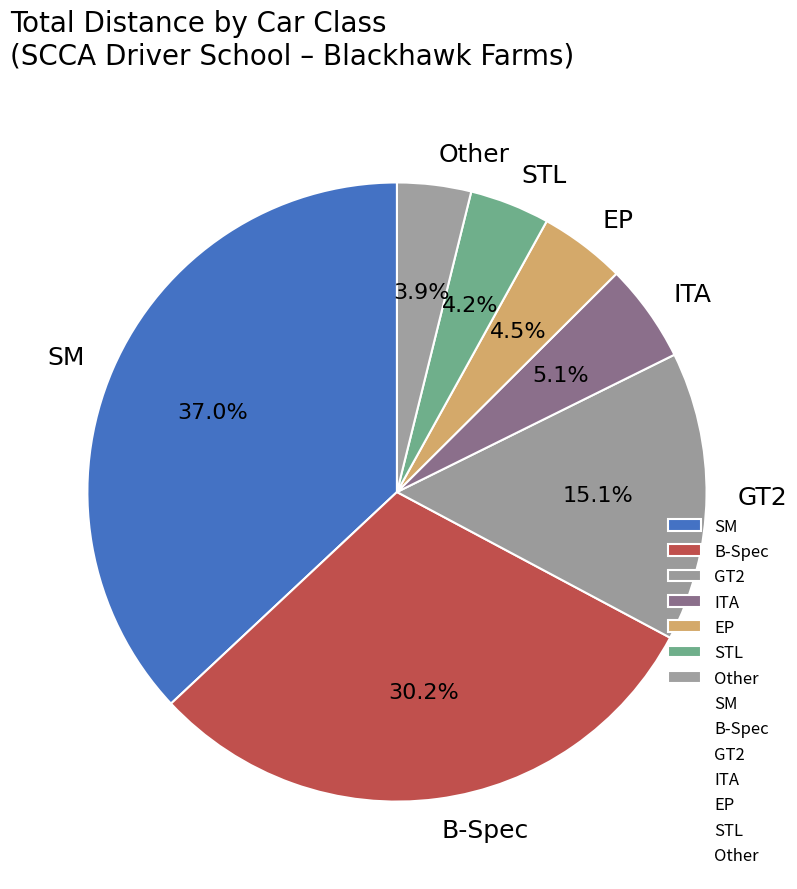

Count the number of slices in the pie.

7